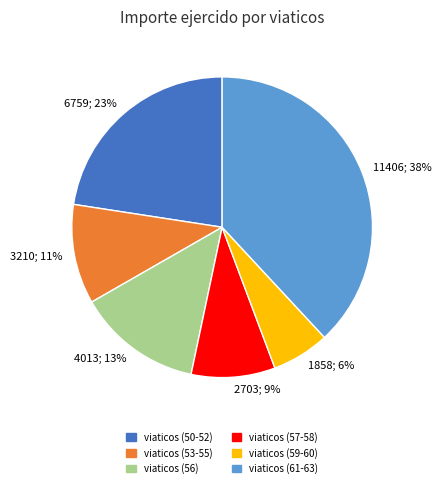

To the nearest percent, what is the average slice percentage?

17%